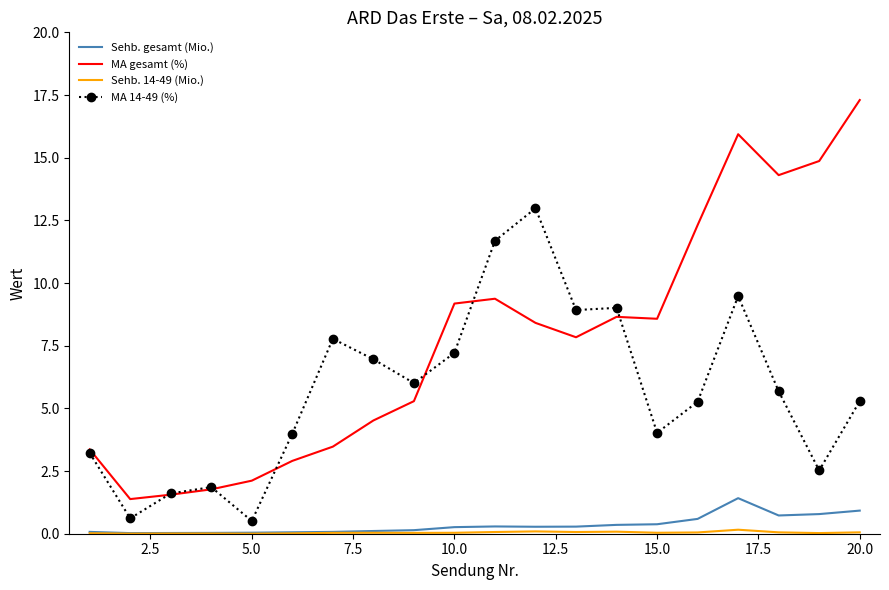

True or false: MA gesamt (%) and Sehb. gesamt (Mio.) intersect in this chart.

False